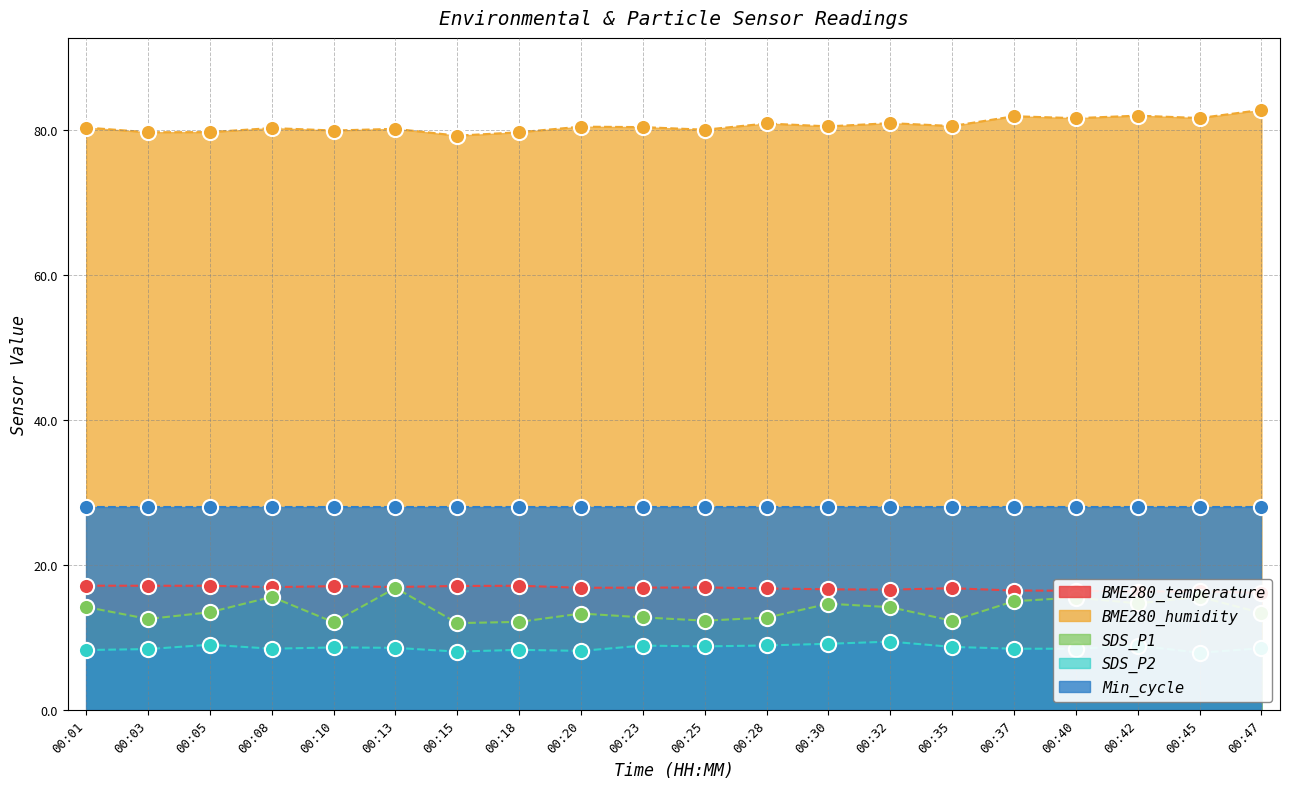

Is the value of BME280_humidity at 00:18 greater than the value of BME280_temperature at 00:23?

Yes